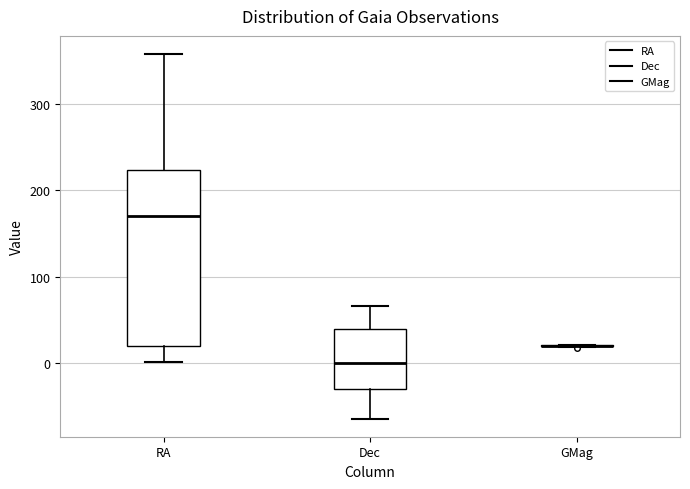

Reading left to right, transcribe this box plot: for each box, give where its median line is, the range the box spans, and where its two whiskers end, as read against the y-axis. The values are not printed on the chart, so give them approximately, as read against the axis.

RA: median 170, box 20 to 220, whiskers 0 to 360
Dec: median 0, box -30 to 40, whiskers -60 to 70
GMag: box collapsed to a line at 20, whiskers 20 to 20